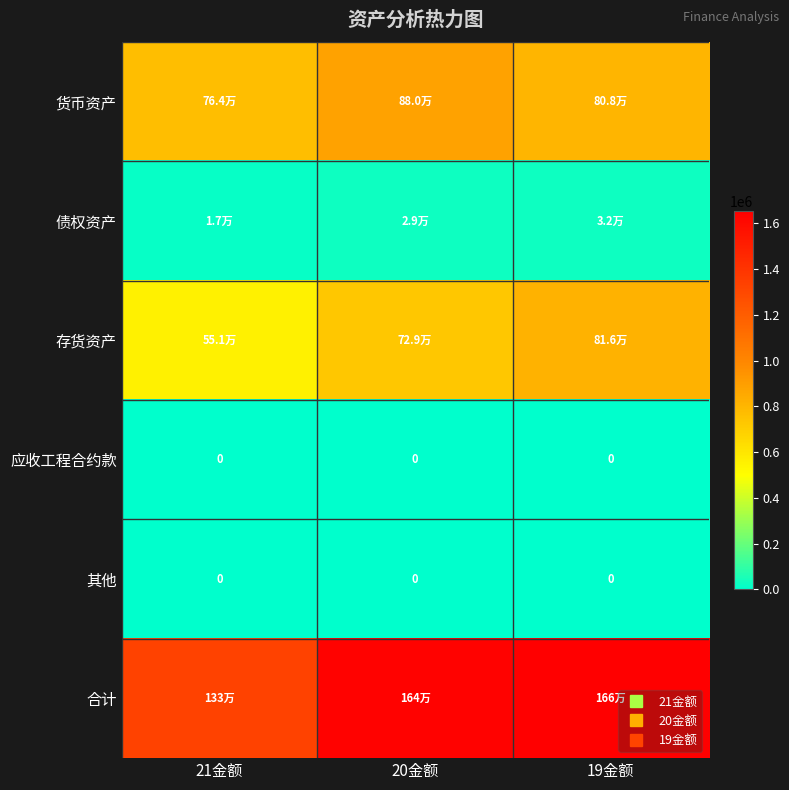

Which series has the largest total across all categories?

合计